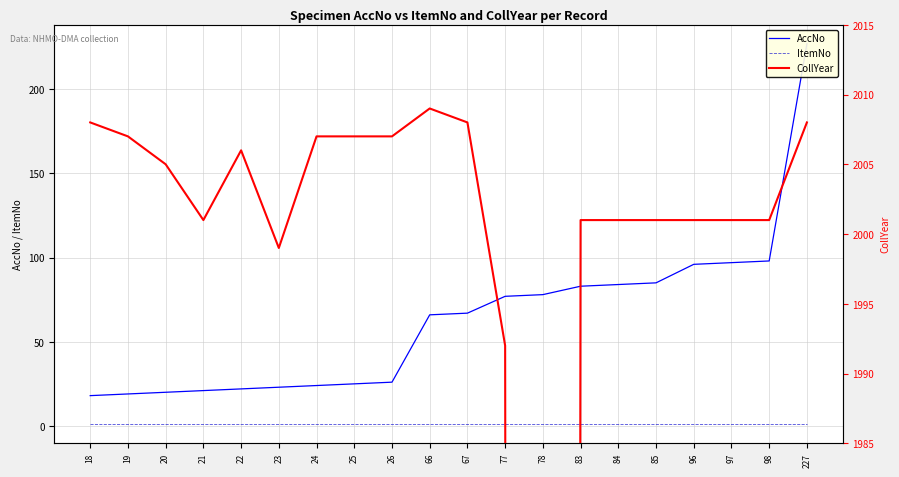

What is the value of the AccNo point at the 5th from the left?

22